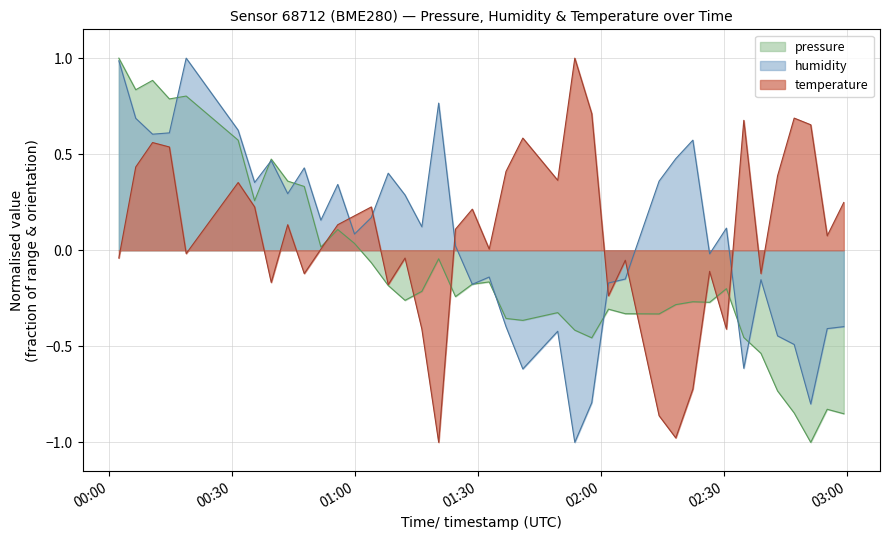

What is the approximate value of temperature at 2023-03-03T00:06:37?

0.4